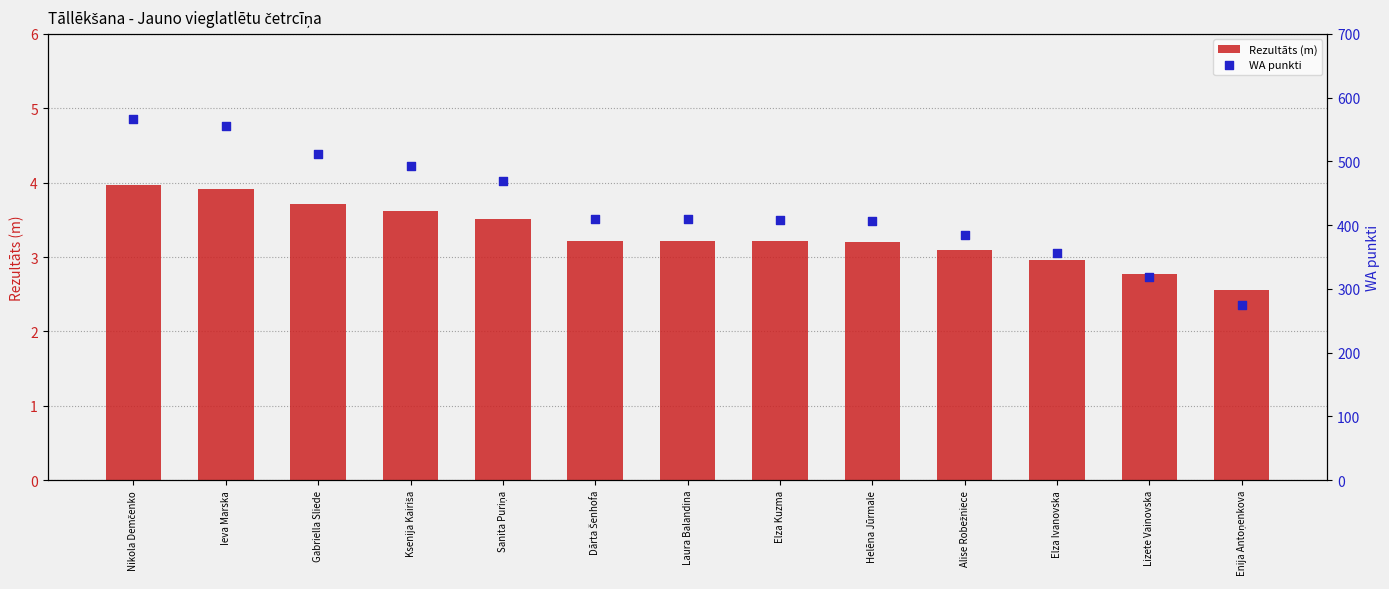

What is the total value across all series at Helēna Jūrmale?

409.2